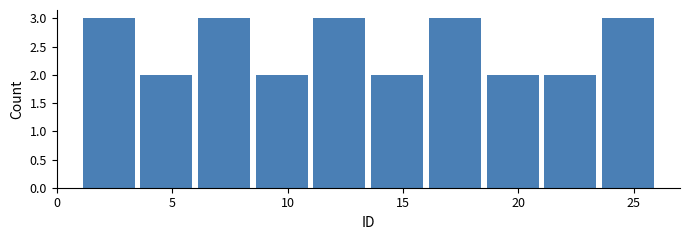

Reading left to right, list every bar in this chart as the range it spans on the x-axis followed by its height. The values are not printed on the chart, so give them approximately, as read against the axis.

1.0 to 3.5: 3
3.5 to 6.0: 2
6.0 to 8.5: 3
8.5 to 11.0: 2
11.0 to 13.5: 3
13.5 to 16.0: 2
16.0 to 18.5: 3
18.5 to 21.0: 2
21.0 to 23.5: 2
23.5 to 26.0: 3